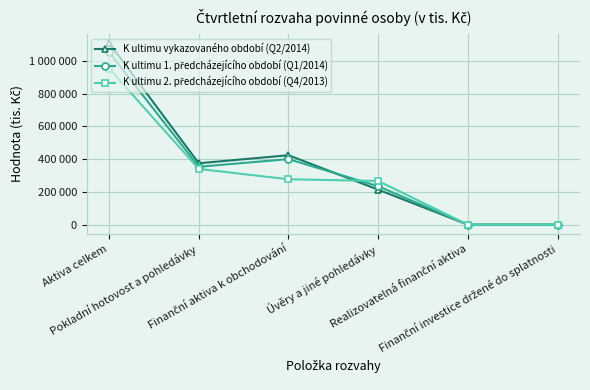

Is this an area chart (filled region under the line)?

No